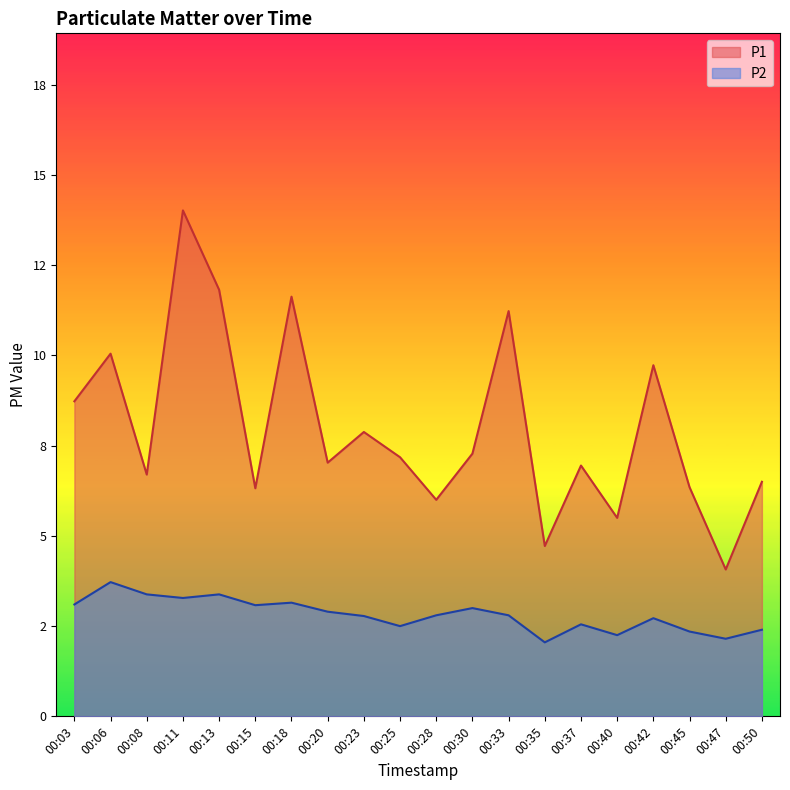

Rank the series by their average value, from highest to lowest.

P1, P2